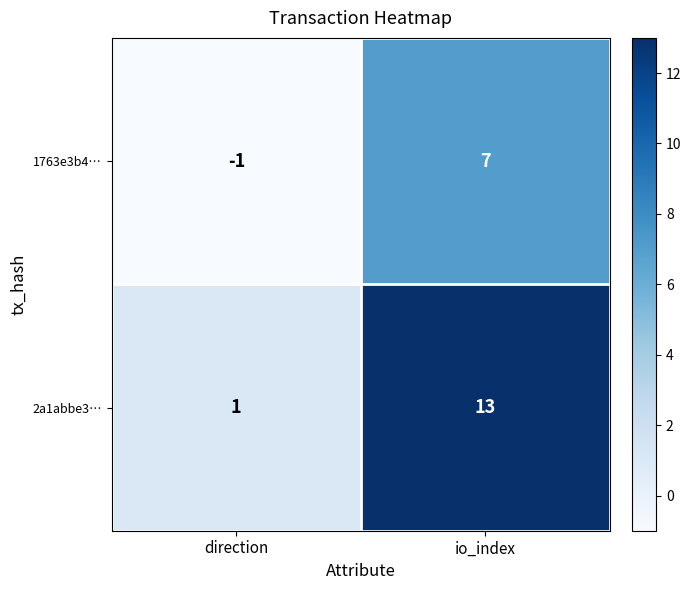

Which category has the lowest value across all series?

direction